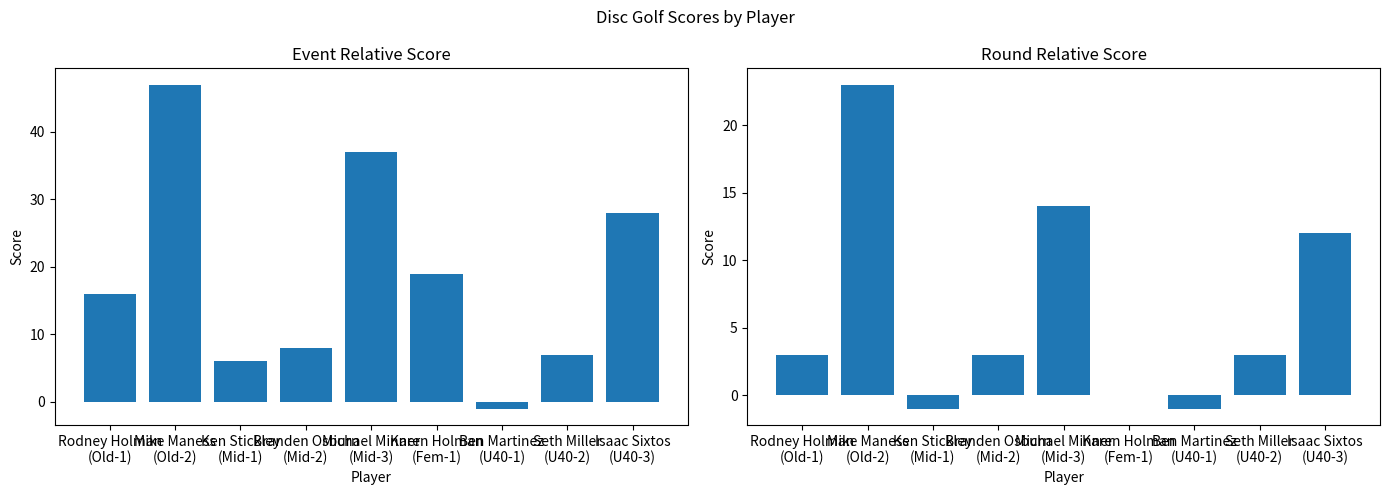

What are all the series names shown in the legend?

event_relative_score, round_relative_score